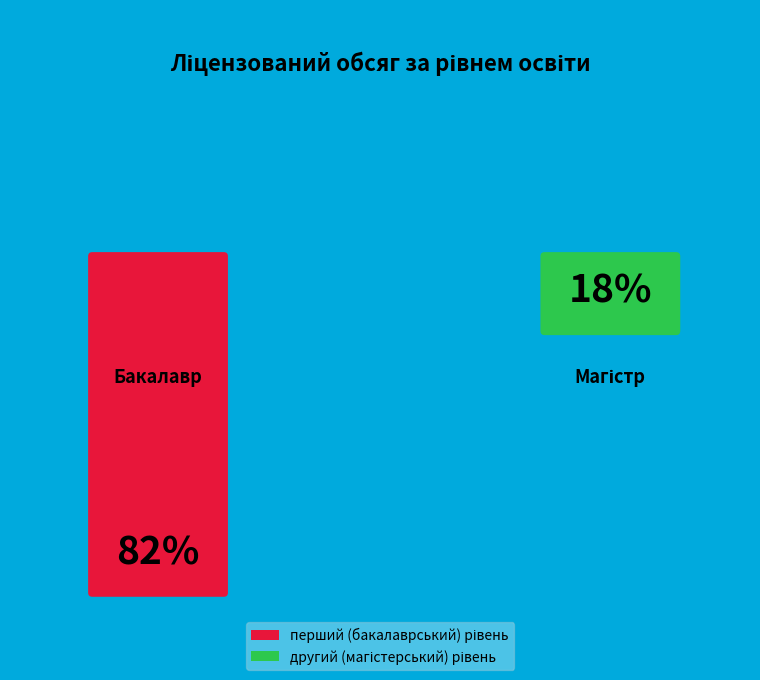

What is the smallest slice in the pie chart?

другий (магістерський) рівень